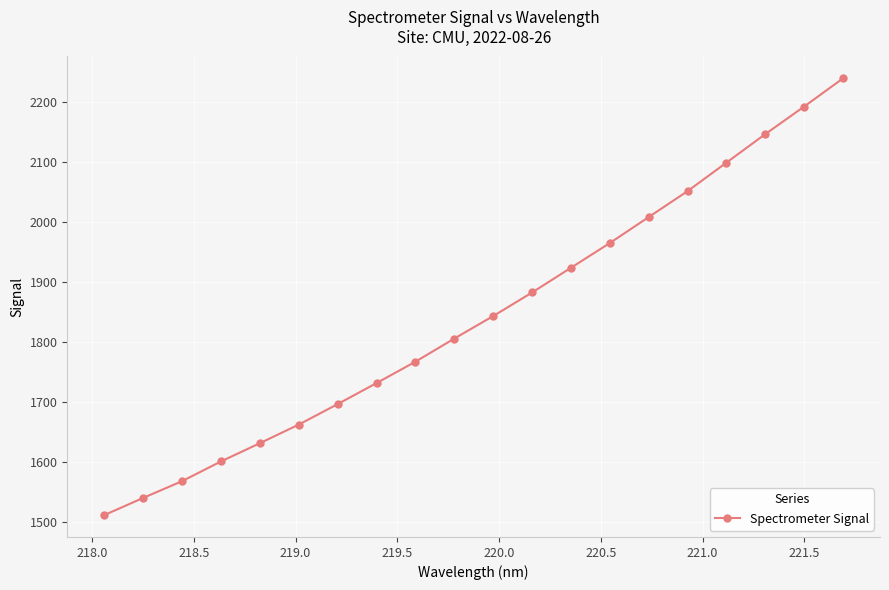

What is the minimum value shown in the chart?

1511.9